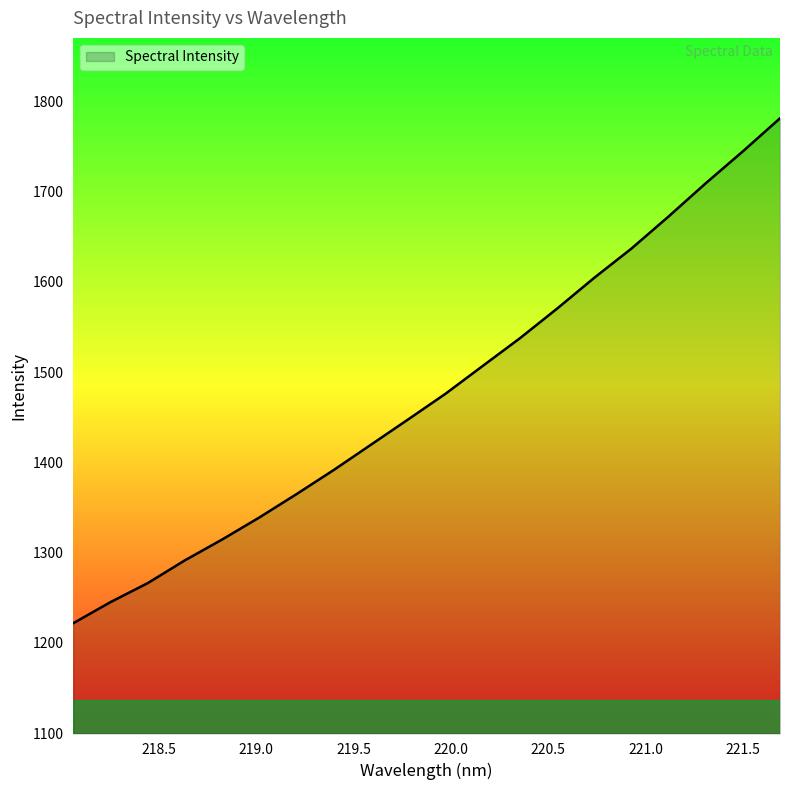

What is the maximum value shown in the chart?

1781.2